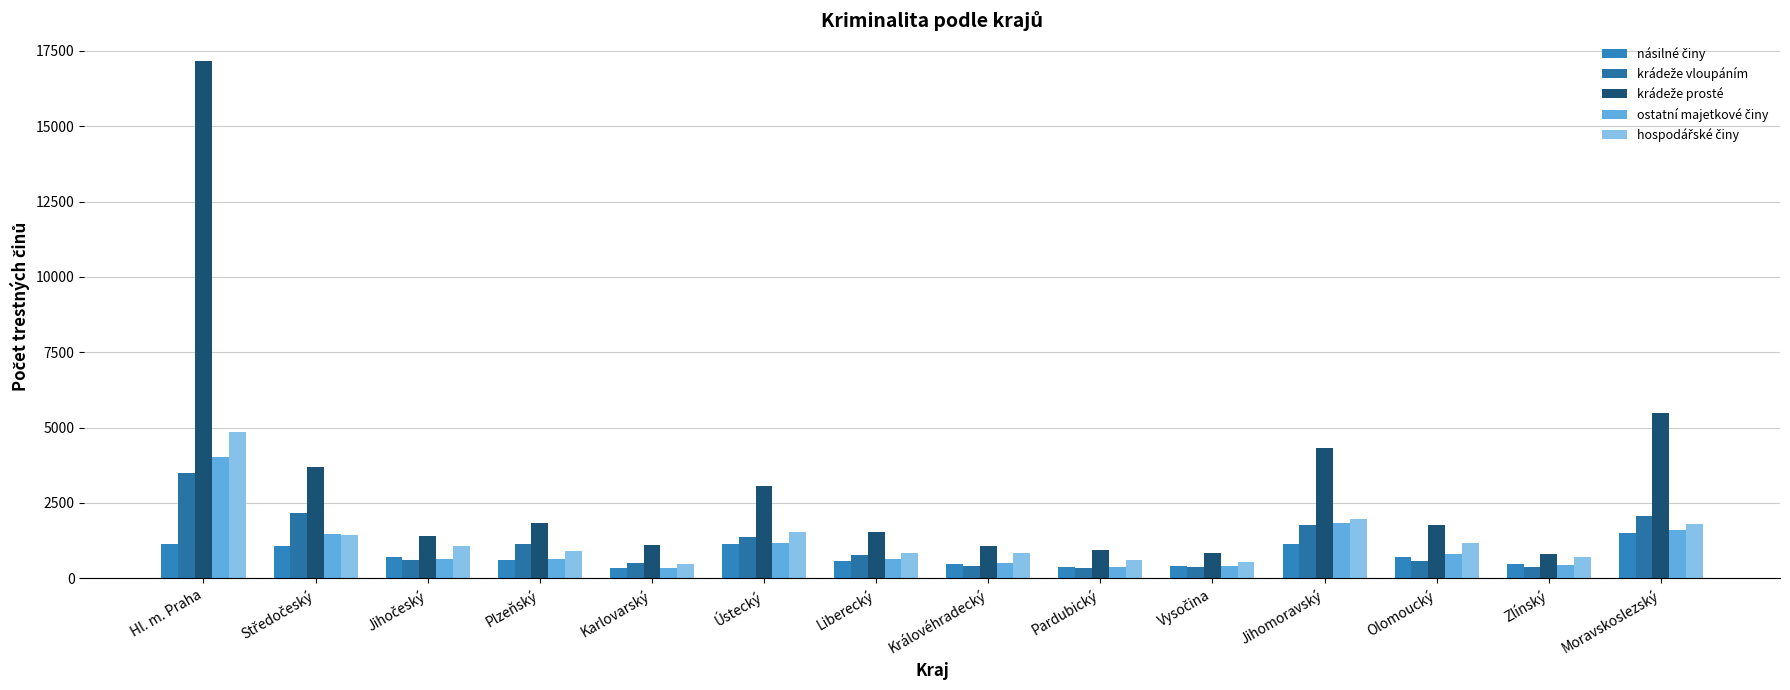

The násilné činy series shows 1518 at Moravskoslezský. True or false?

True